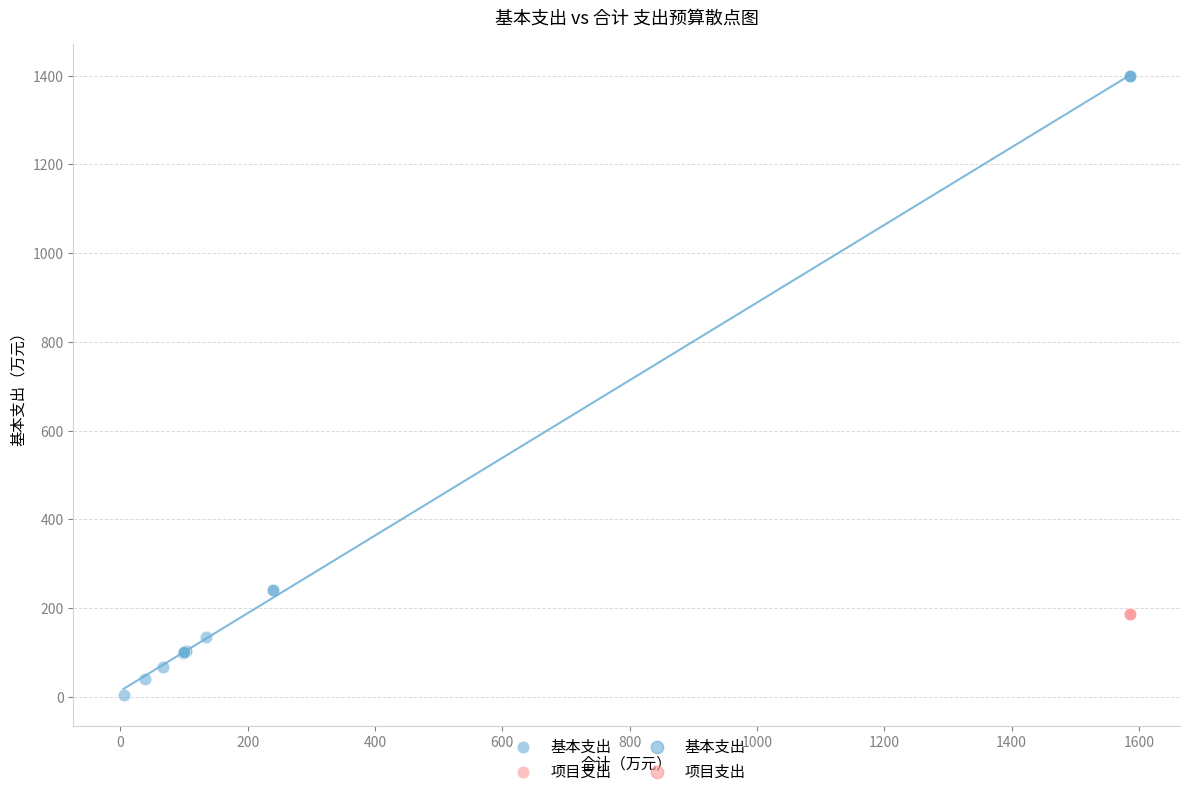

Which series reaches the minimum Y coordinate?

基本支出